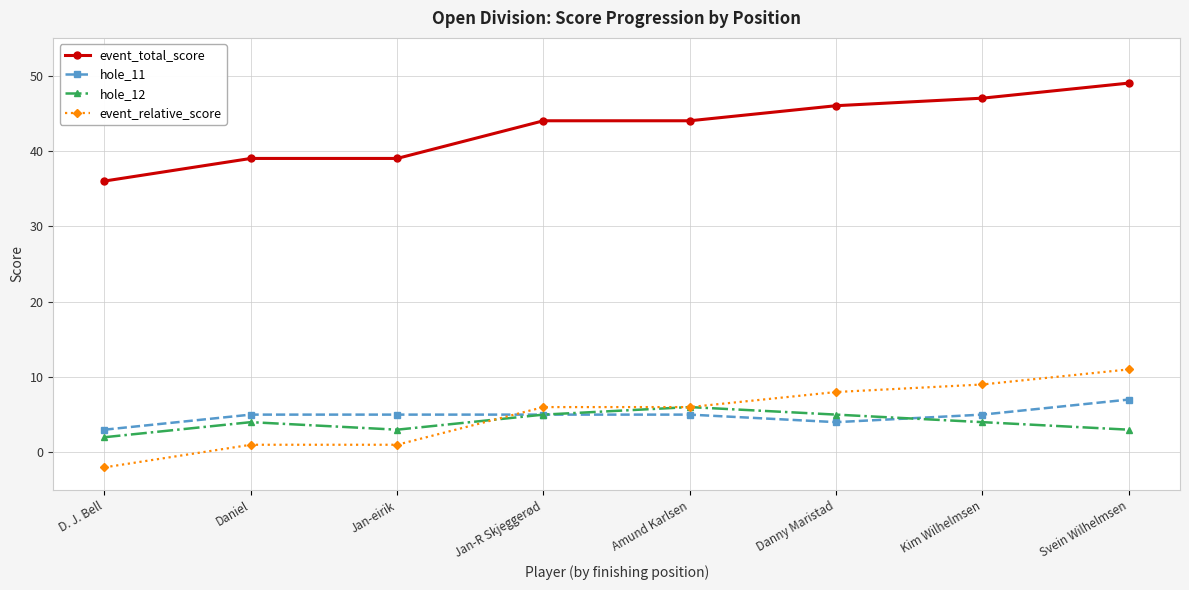

How many hole_12 values are between 3 and 5?

6